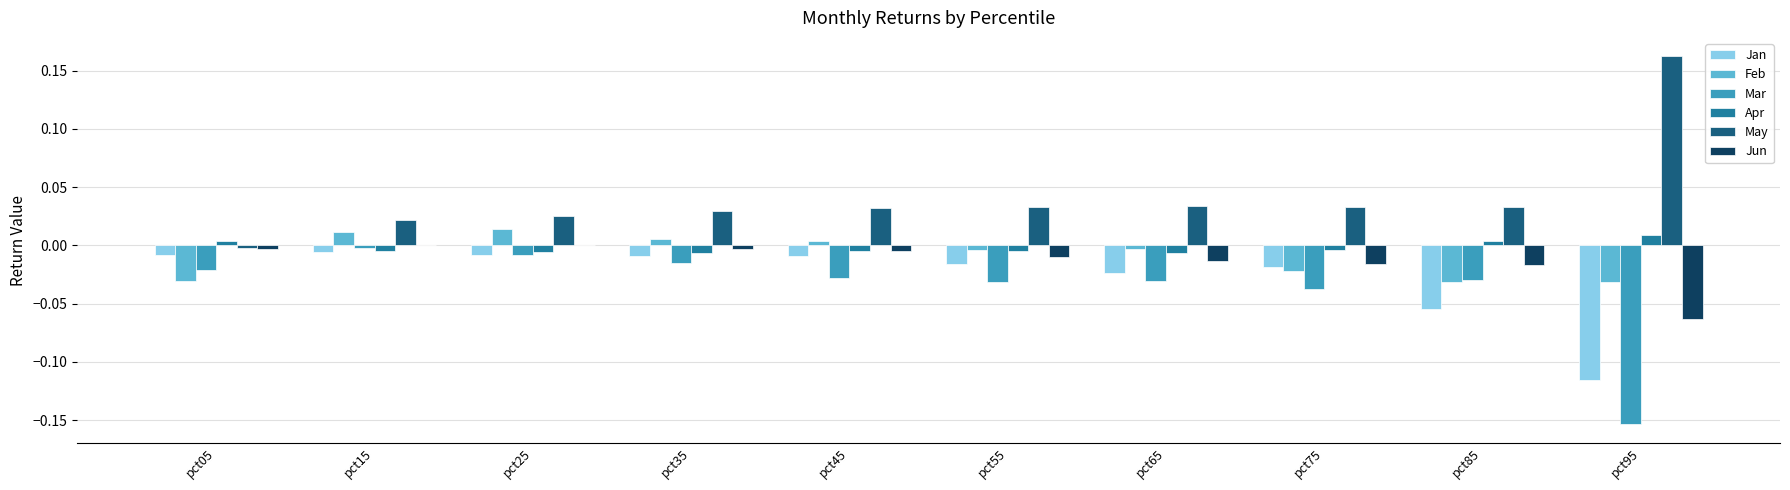

Is it true that Apr equals 0.0 at pct85?

True